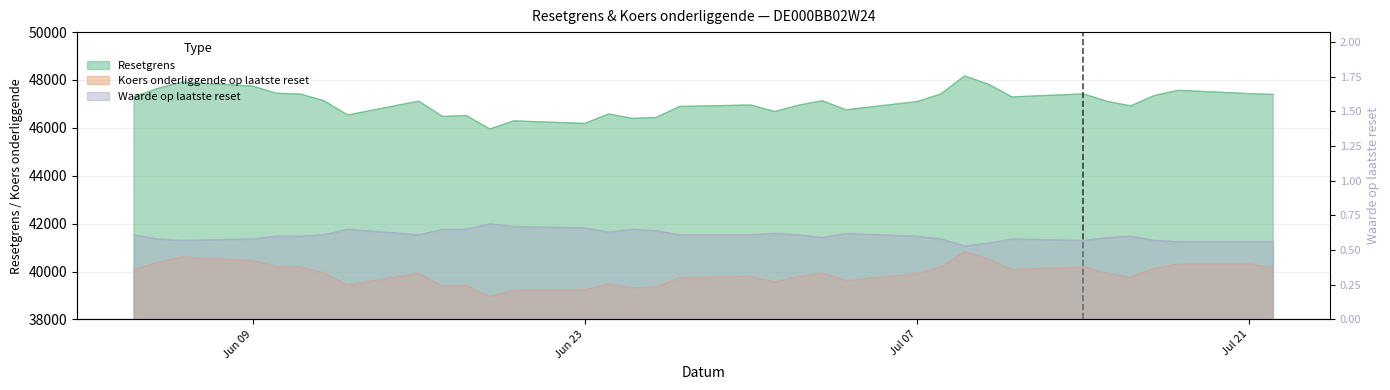

At which category does Resetgrens reach its first local valley?

2025-06-13